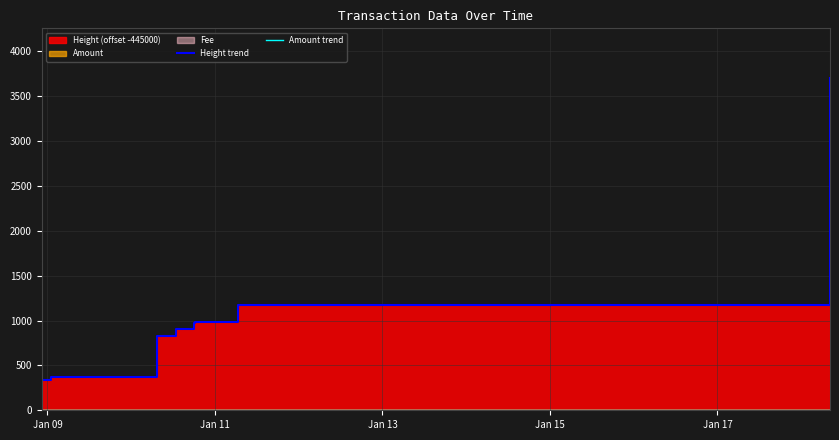

The value of Amount trend at Jan 15 is 0.0. True or false?

True